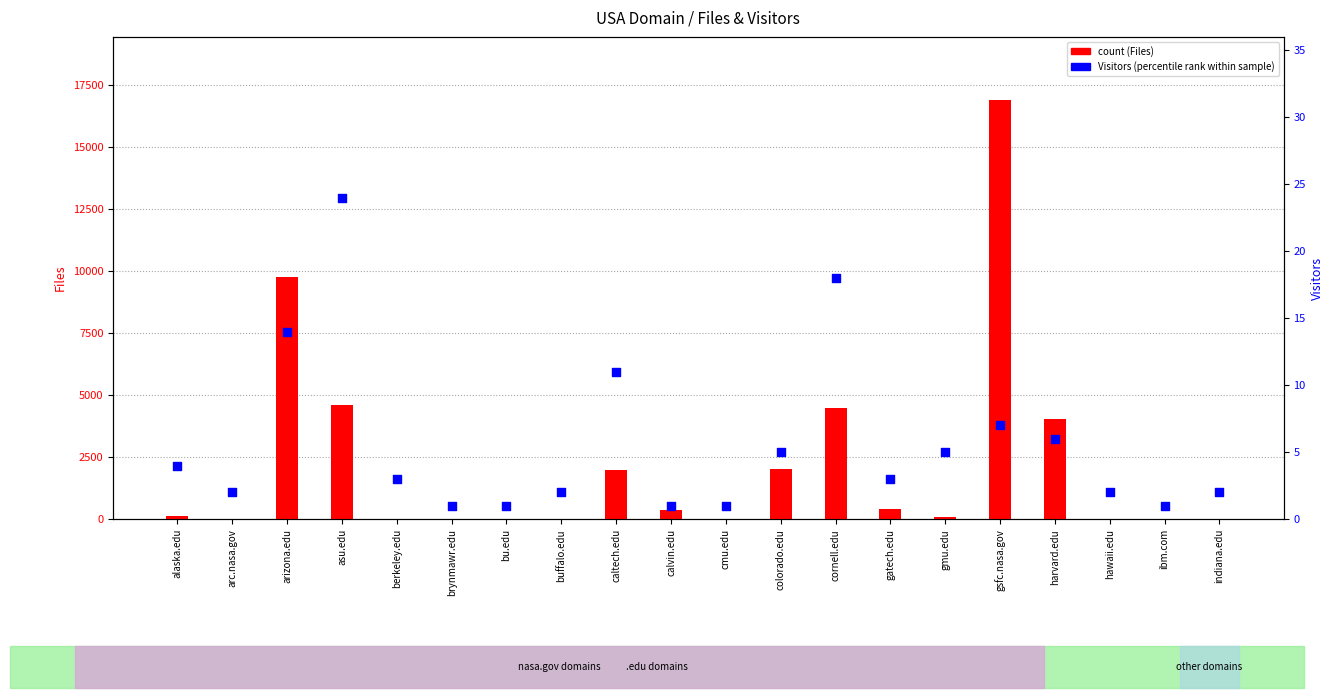

At which category is the sum across all series the highest?

gsfc.nasa.gov